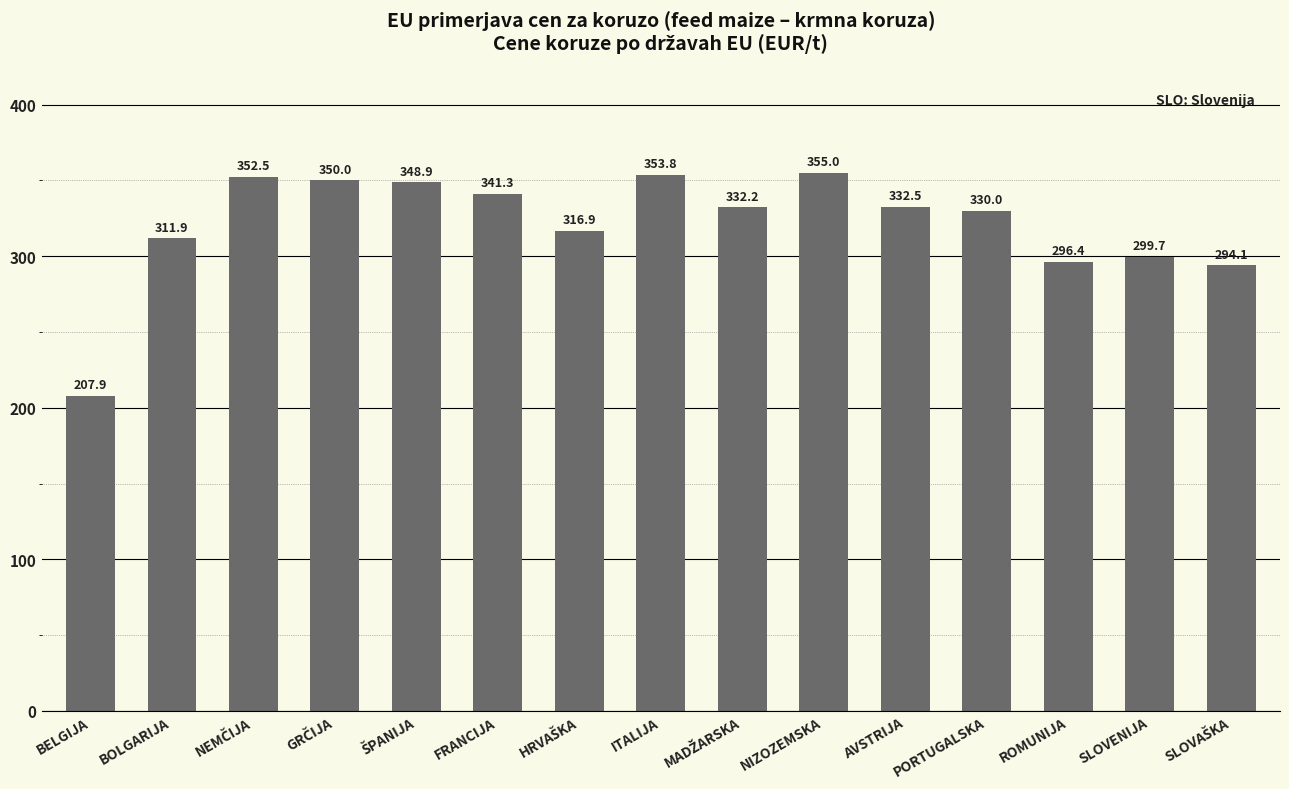

Reading right to left, transcribe all the data shown in this chart.

294.1	299.7	296.4	330.0	332.5	355.0	332.2	353.8	316.9	341.3	348.9	350.0	352.5	311.9	207.9